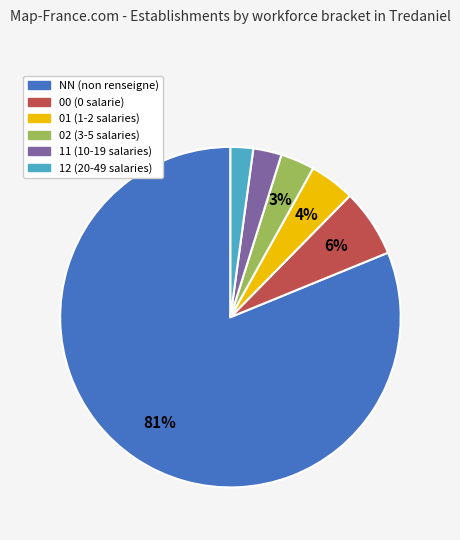

To the nearest percent, what is the difference between the 00 (0 salarie) and 12 (20-49 salaries) slice percentages?

4%